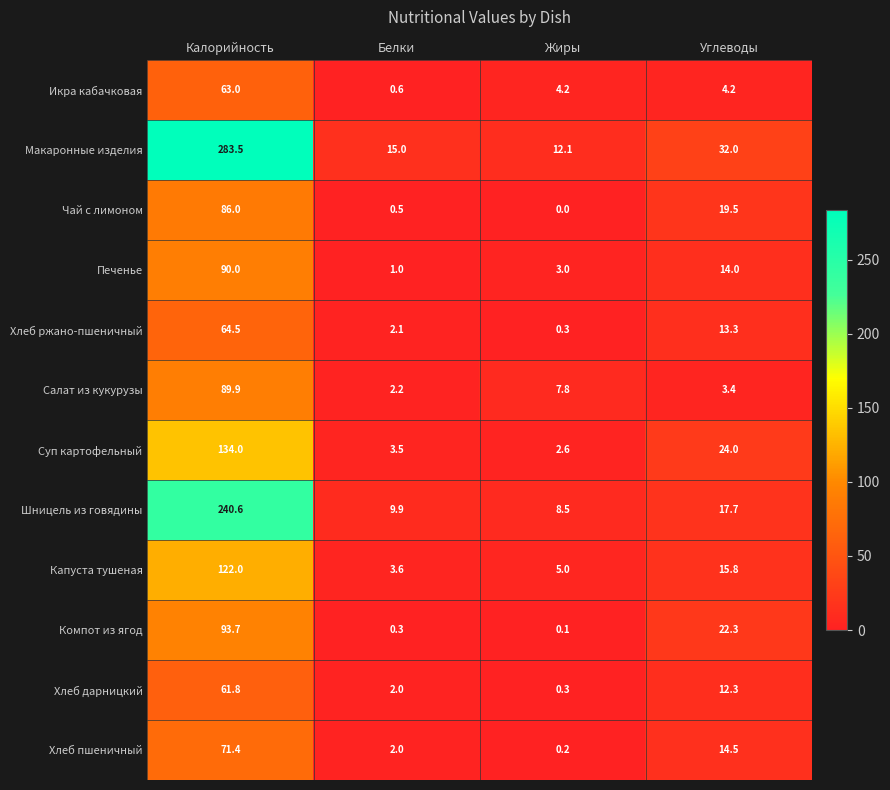

The Печенье series shows 1.0 at Жиры. True or false?

False